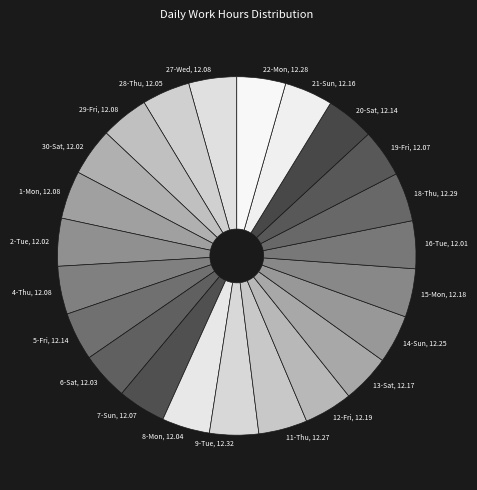

Combined, do 16-Tue, 12.01 and 15-Mon, 12.18 account for over 50%?

No